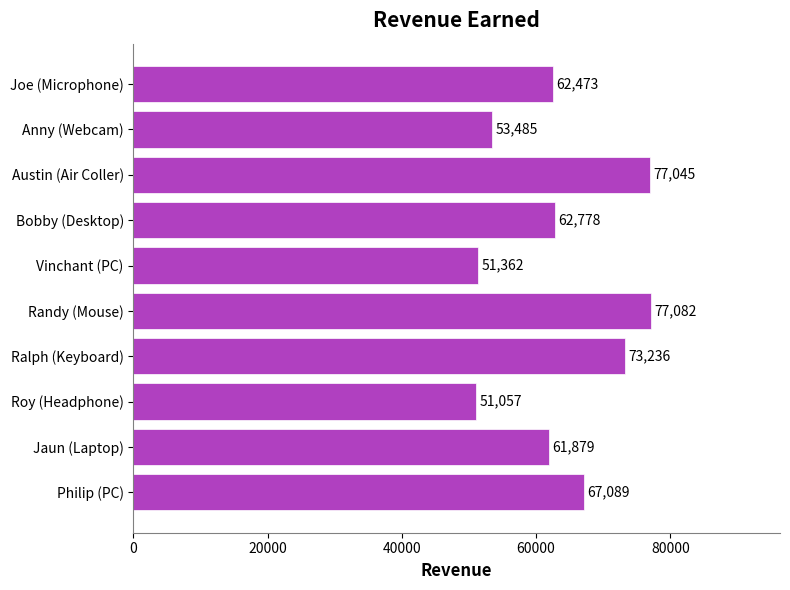

What is the smallest value displayed?

51057